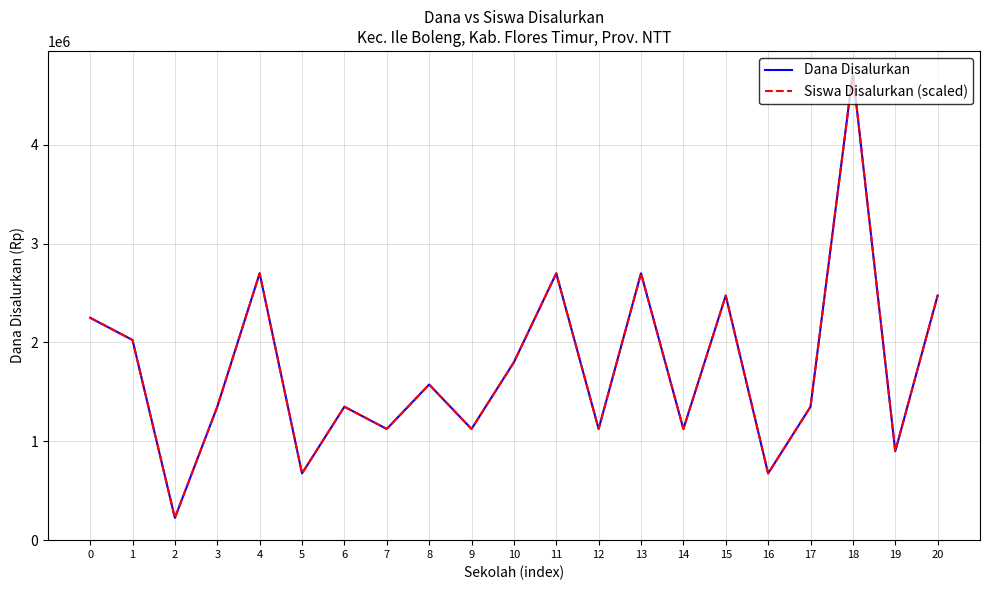

Which has a higher value, 16 or 2?

16